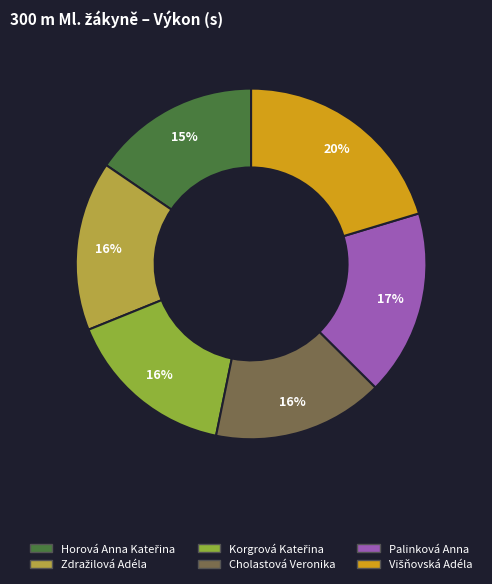

Does any single category account for the majority?

No